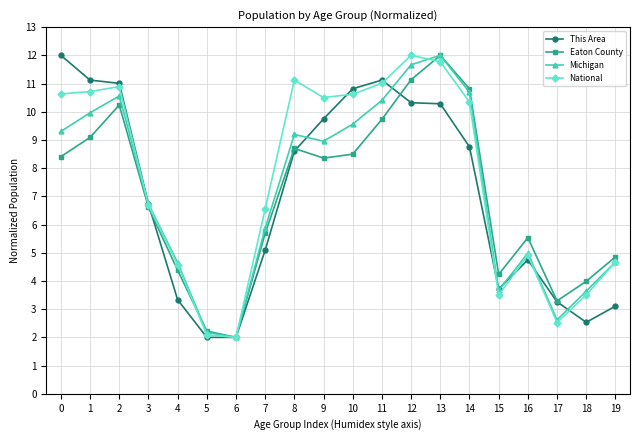

What is the highest value of the National series?

12.0